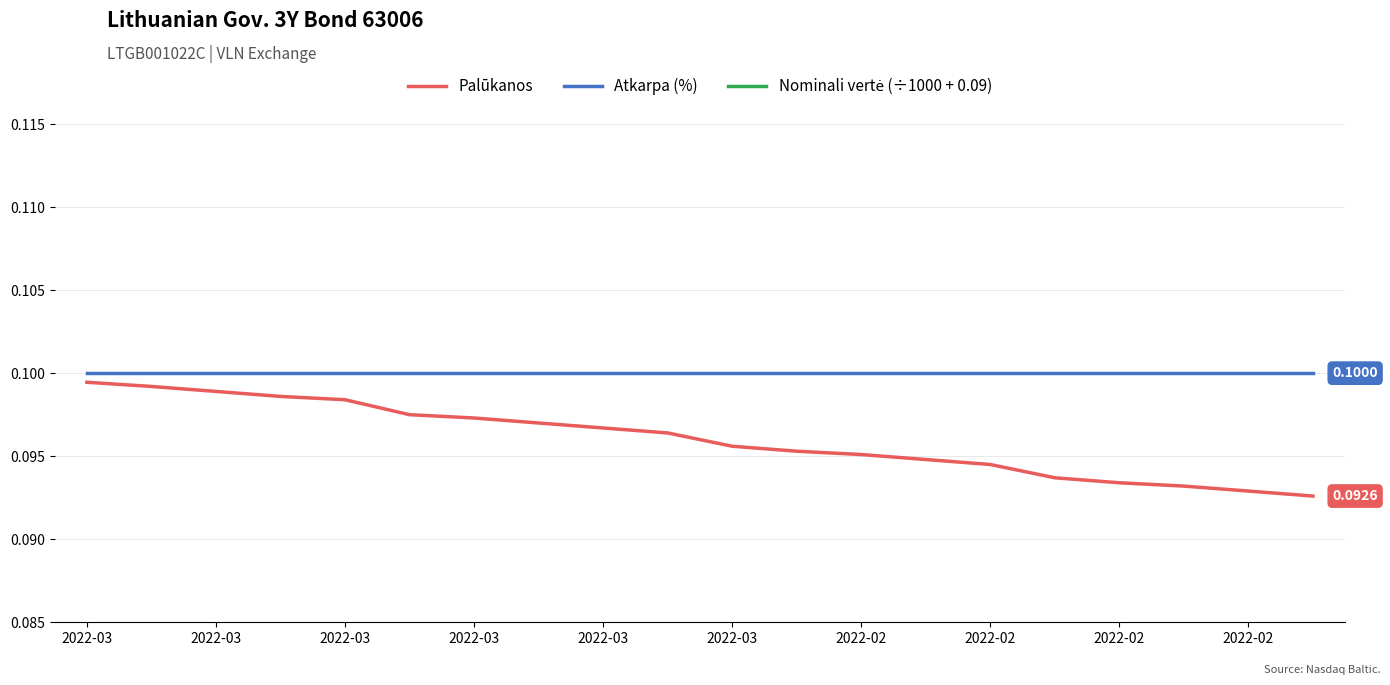

What are all the series names shown in the legend?

Palūkanos, Atkarpa (%), Nominali vertė (÷1000 + 0.09)